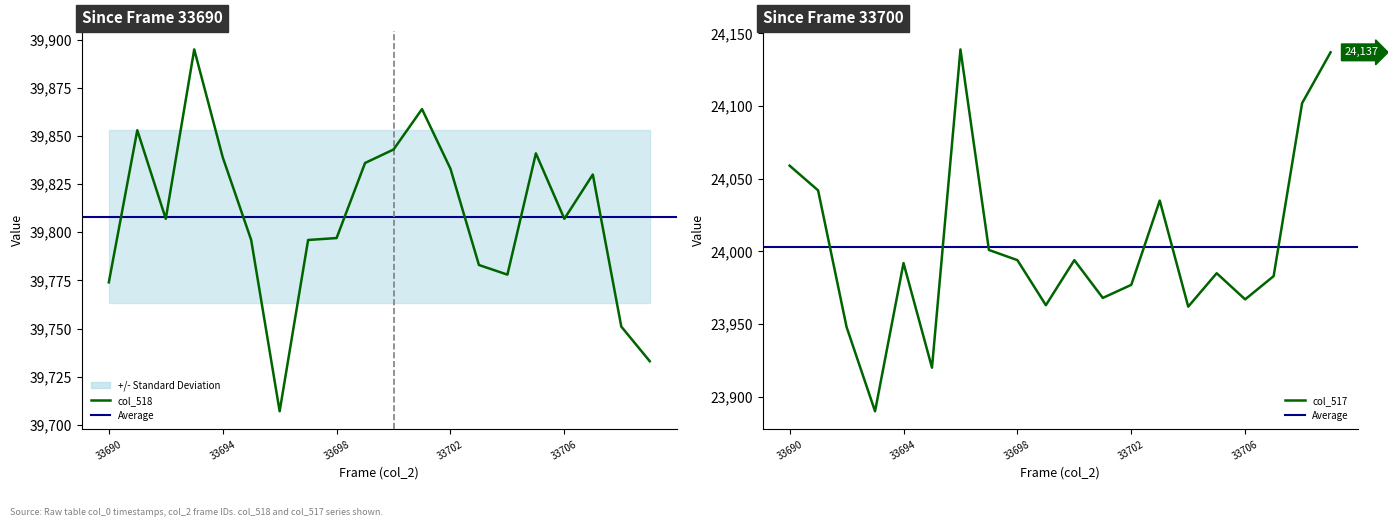

At which label is col_517 closest to 24014?

33697